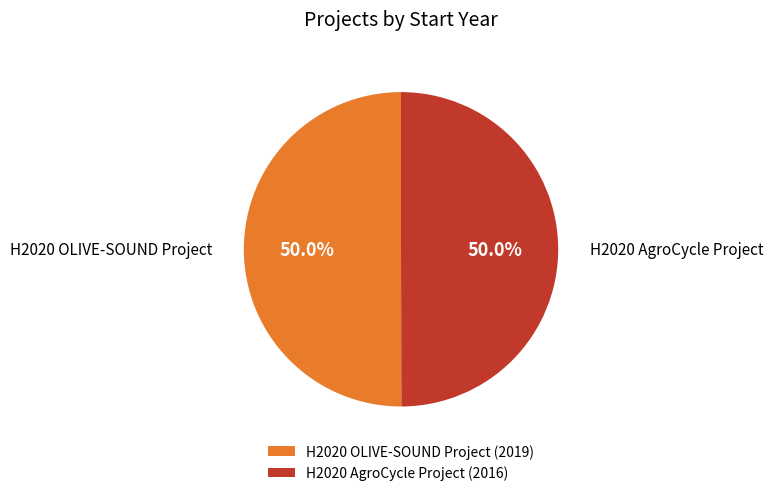

What is the ratio of the value at H2020 AgroCycle Project (2016) to the value at H2020 OLIVE-SOUND Project (2019)?

1.0